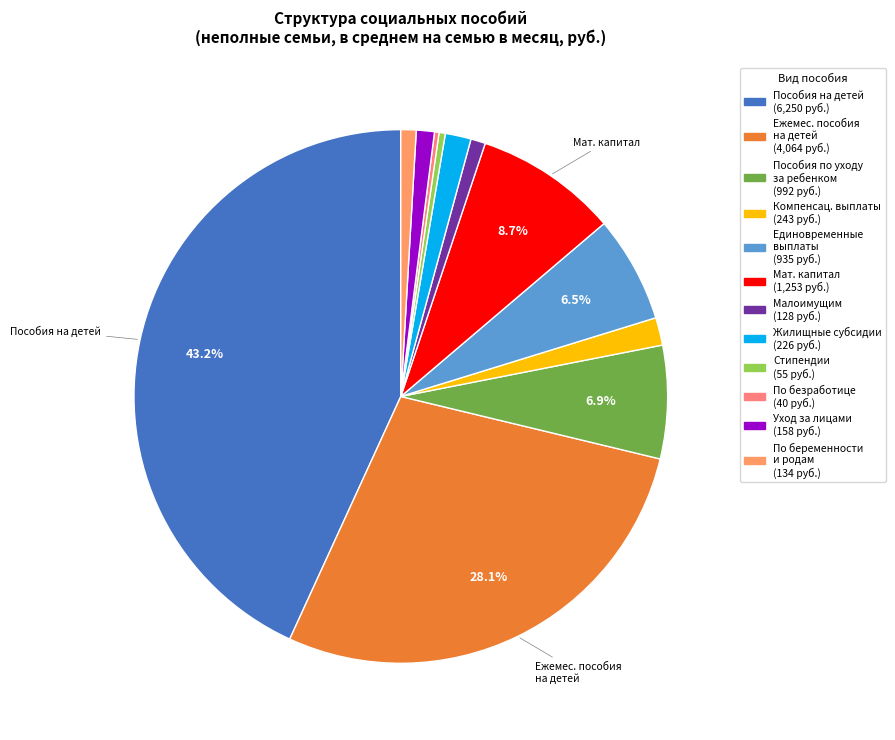

To the nearest percent, what is the difference between the largest and smallest slice percentages?

43%